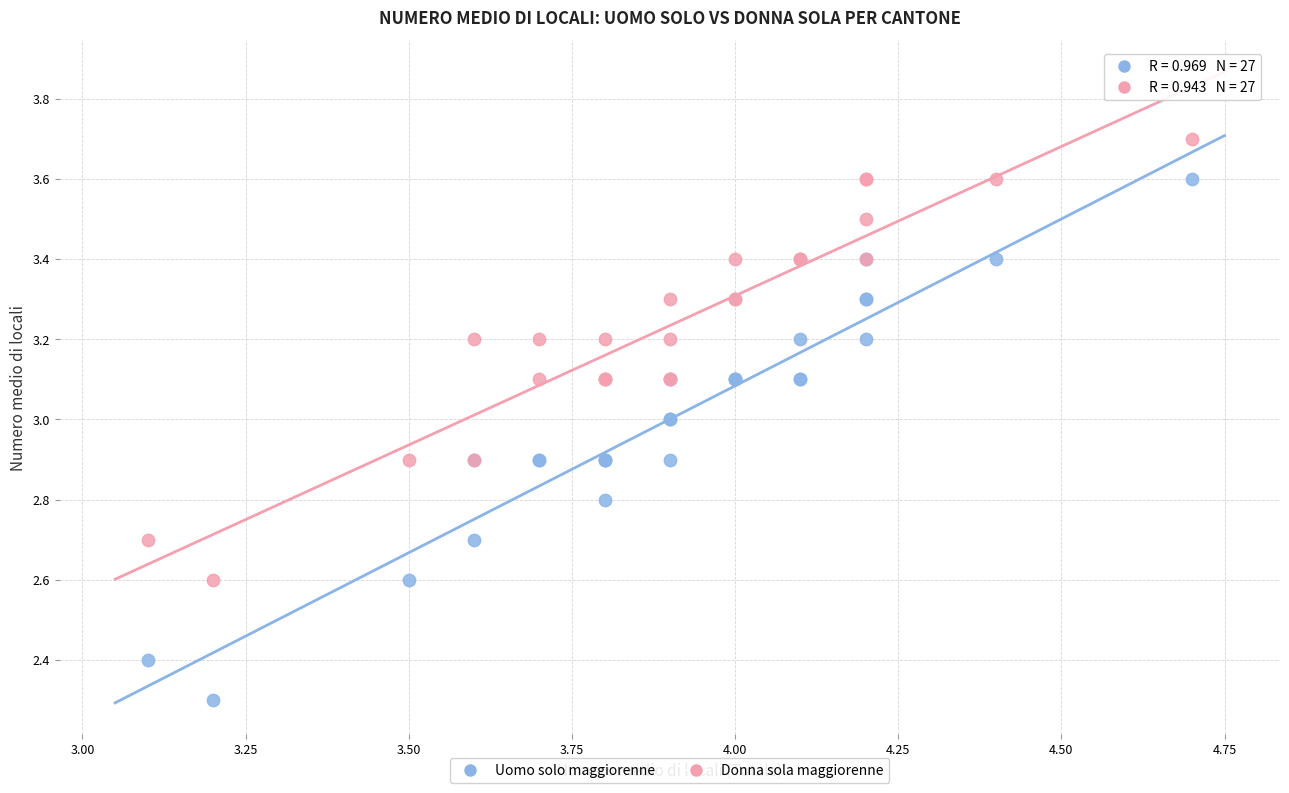

Which series has the widest spread of Y values?

Uomo solo maggiorenne